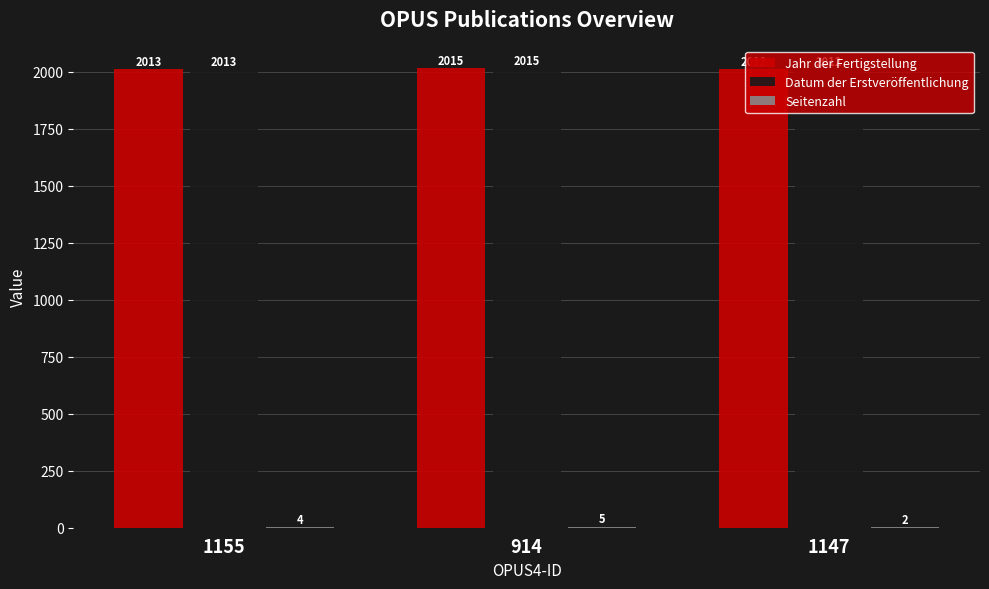

The value of Jahr der Fertigstellung at 1155 is 3171. True or false?

False